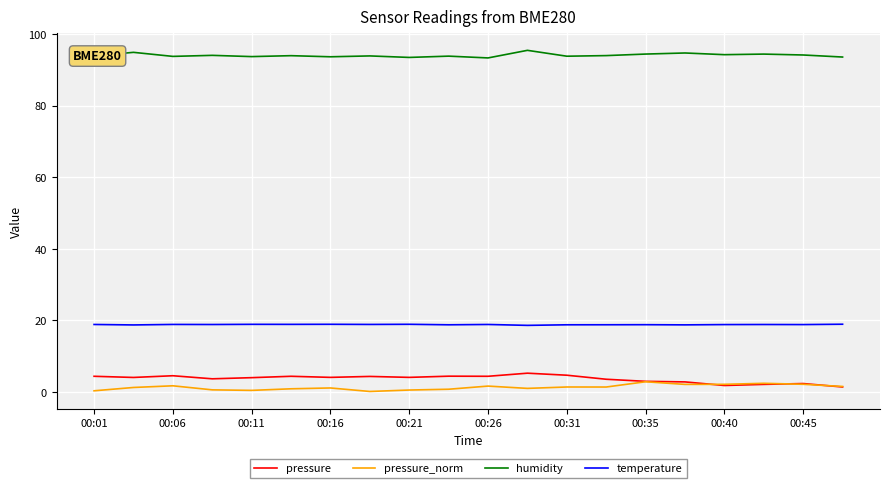

Which series has the largest total across all categories?

humidity